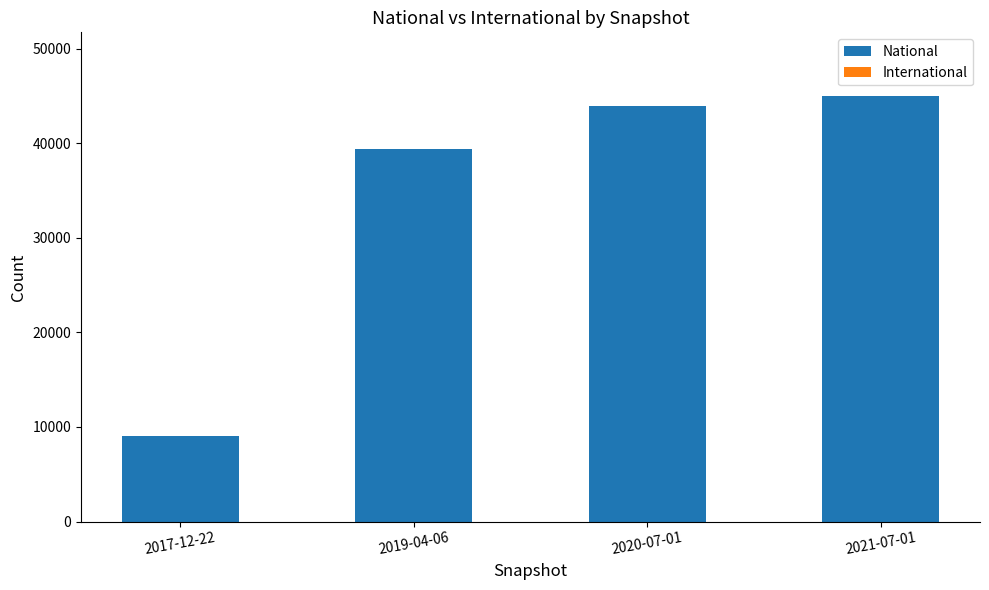

Which category has the lowest value across all series?

2017-12-22